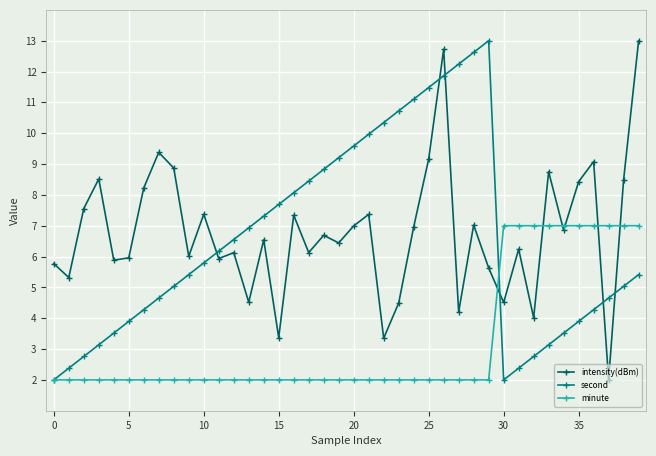

How many categories are shown in the chart?

40